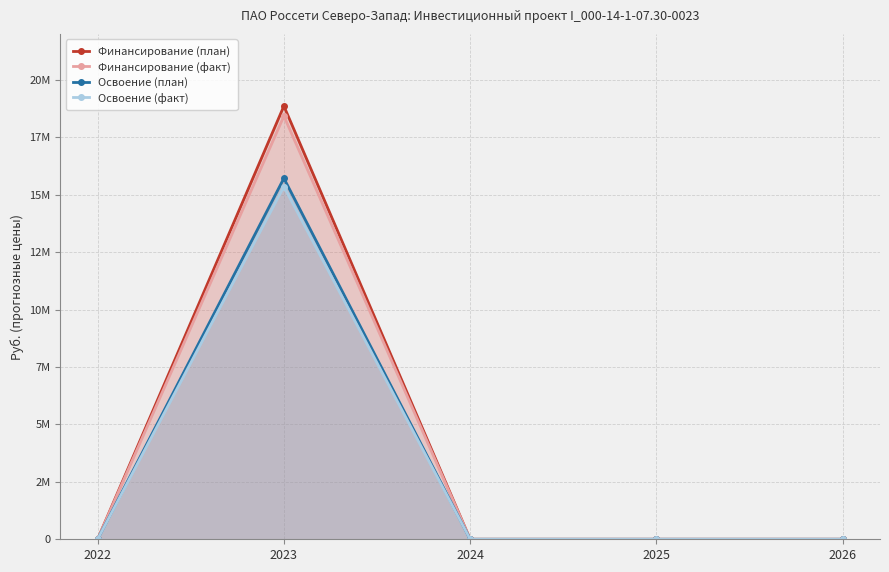

Reading right to left, list all the values displayed in this chart.

Финансирование (план): 0	0	0	18857638	0
Финансирование (факт): 0	0	0	18425156	0
Освоение (план): 0	0	0	15714698	0
Освоение (факт): 0	0	0	15354297	0